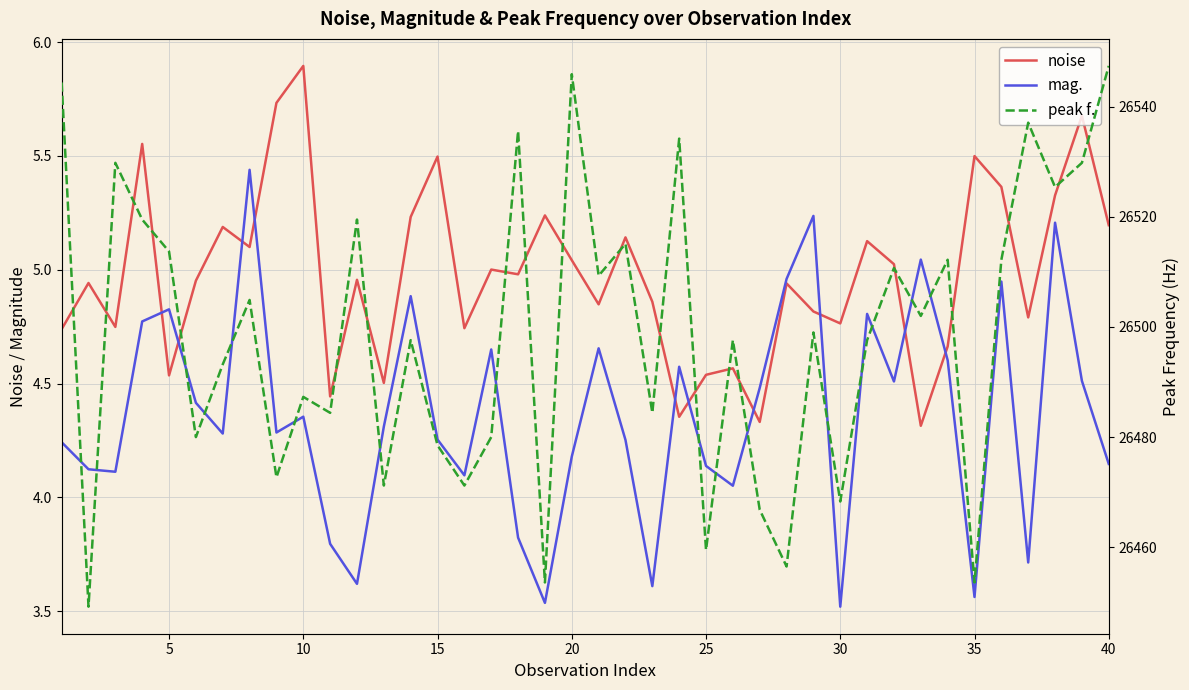

What is the average value of the peak f. series?

26498.8